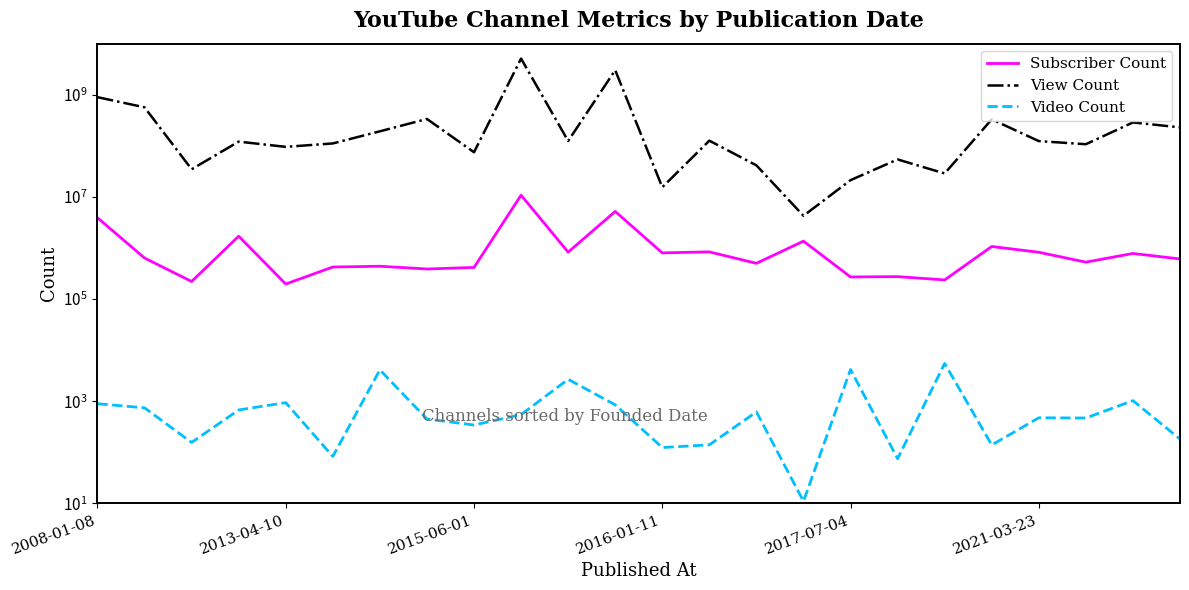

What is the difference between the View Count values at 2017-07-04 and 2008-01-08?

875050888